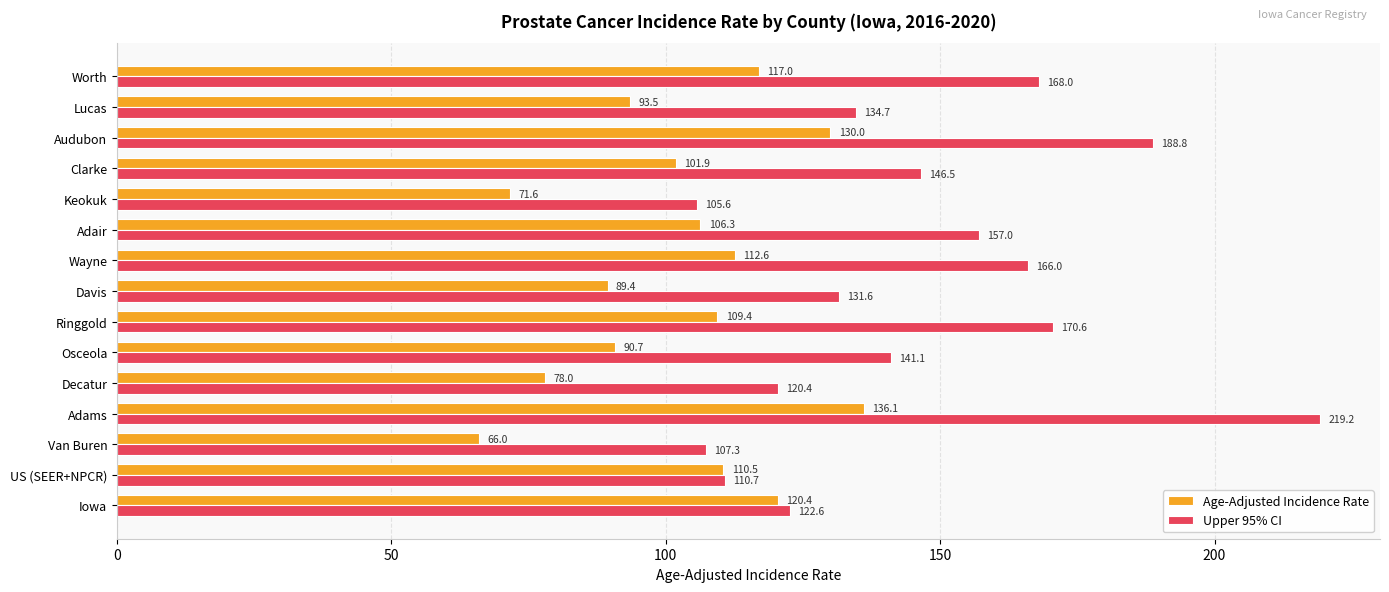

What is the total value across all series at Worth?

285.0